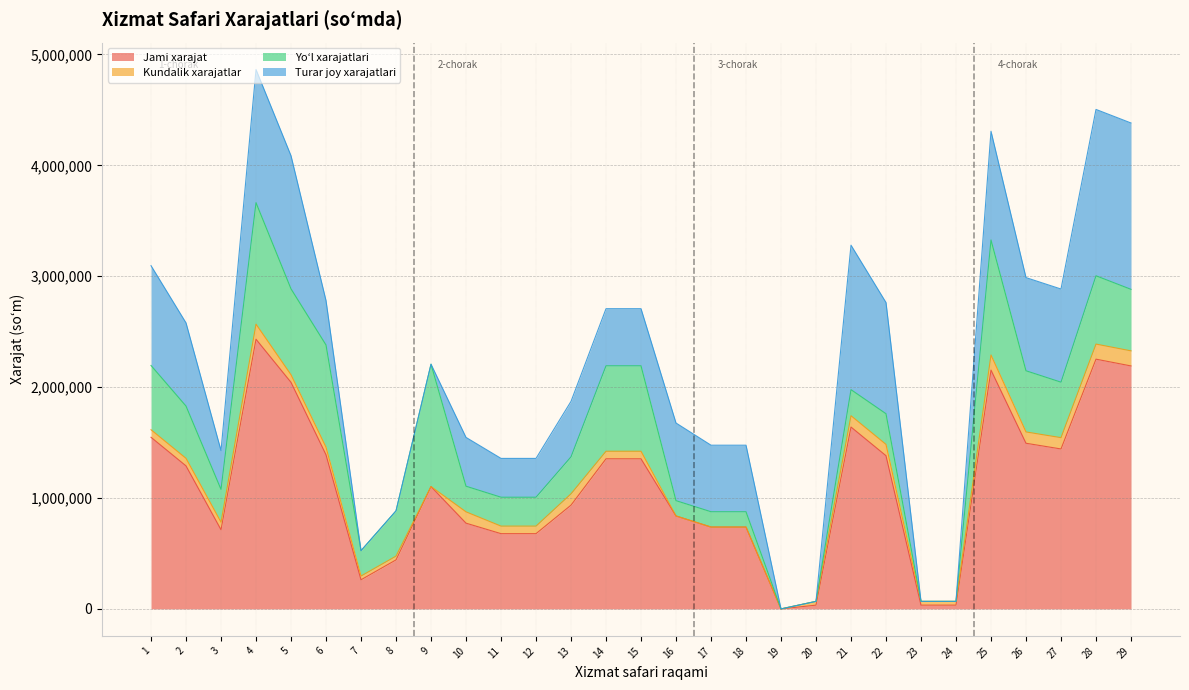

At which label does Kundalik xarajatlar first exceed 68000?

4